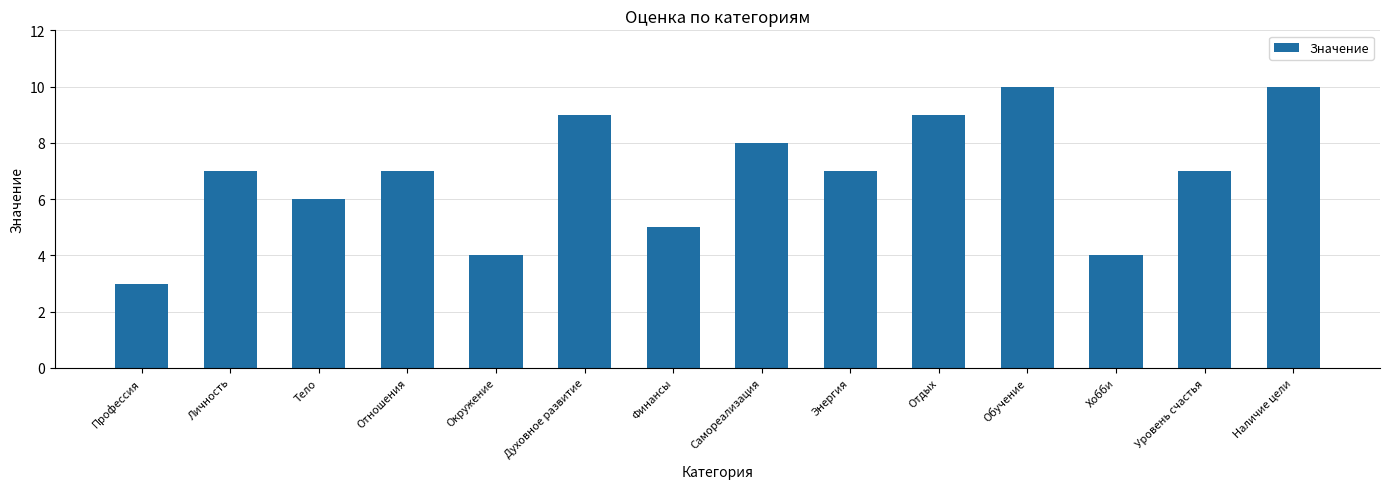

Which has a higher value, Финансы or Энергия?

Энергия